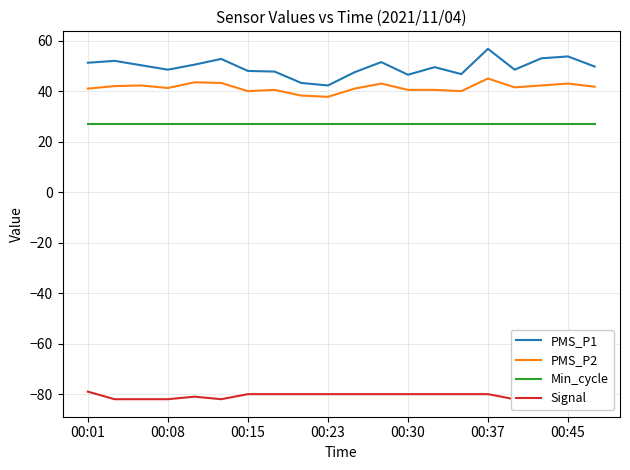

The PMS_P1 series shows 48.5 at 00:08. True or false?

True